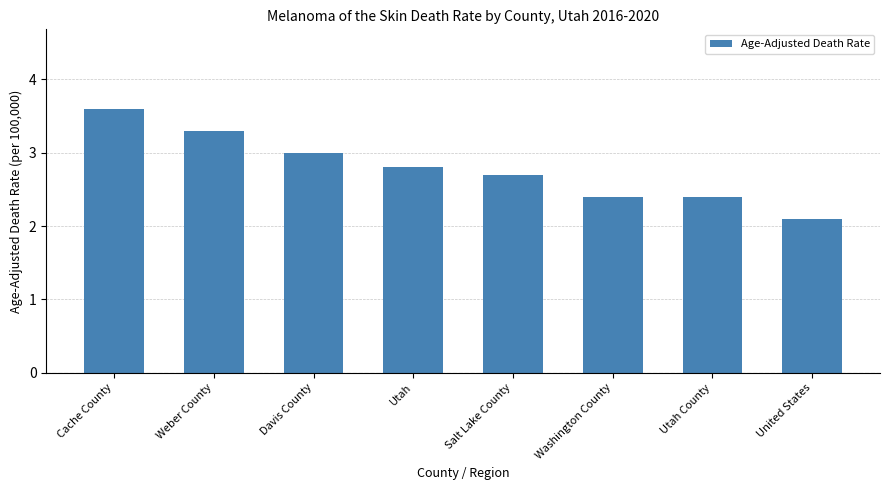

What is the difference between the second highest and minimum values?

1.2